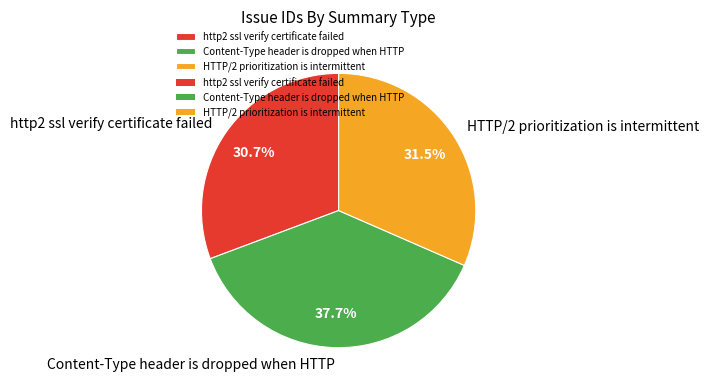

Rank the categories by value from lowest to highest.

http2 ssl verify certificate failed, HTTP/2 prioritization is intermittent, Content-Type header is dropped when HTTP